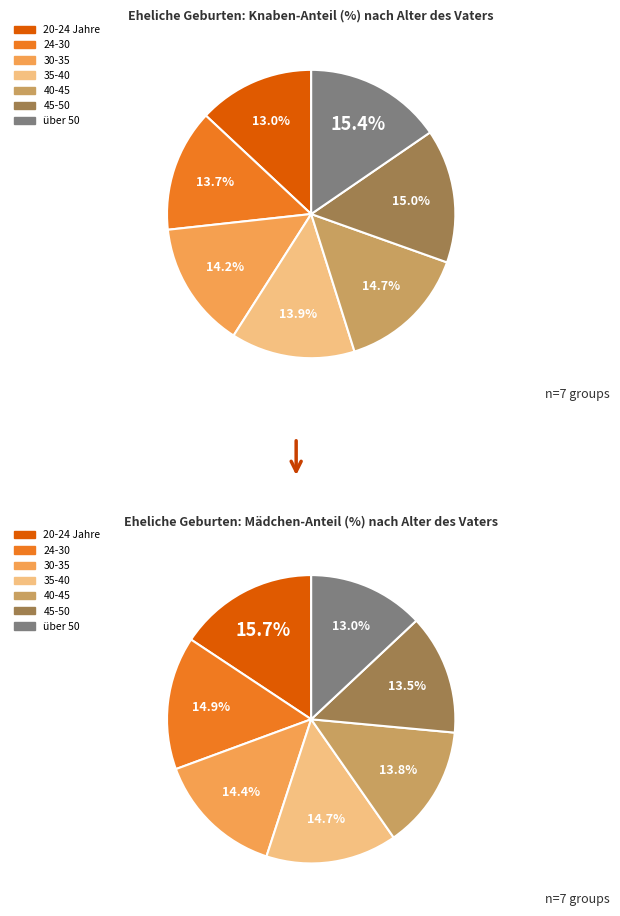

How many segments does this pie chart have?

7